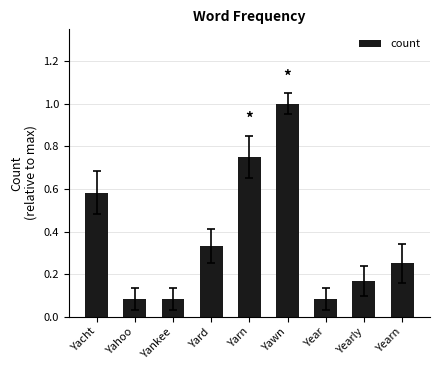

What is the sum of the values at Yacht and Yarn?

1.3